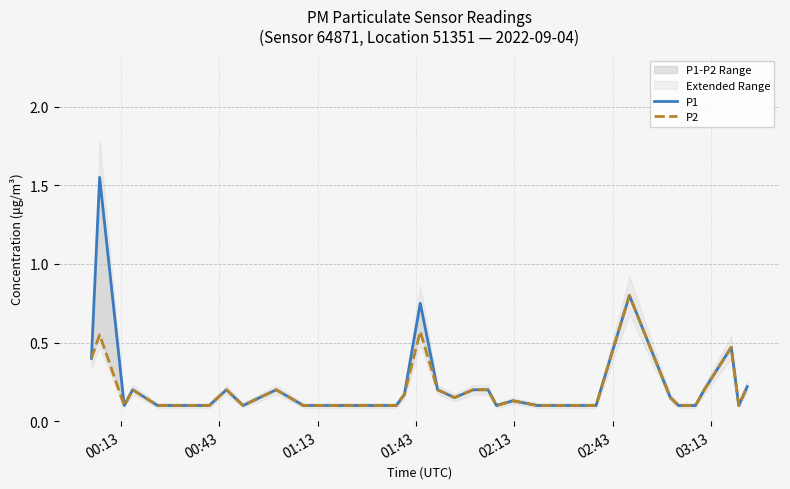

Reading left to right, transcribe all the data shown in this chart.

P1: 0.4	1.6	0.1	0.2	0.1	0.1	0.1	0.1	0.1	0.2	0.1	0.2	0.1	0.1	0.1	0.1	0.1	0.2	0.8	0.2	0.1	0.2	0.2	0.1	0.1	0.1	0.1	0.1	0.1	0.1	0.1	0.8	0.1	0.1	0.1	0.1	0.2	0.5	0.1	0.2
P2: 0.4	0.6	0.1	0.2	0.1	0.1	0.1	0.1	0.1	0.2	0.1	0.2	0.1	0.1	0.1	0.1	0.1	0.2	0.6	0.2	0.1	0.2	0.2	0.1	0.1	0.1	0.1	0.1	0.1	0.1	0.1	0.8	0.1	0.1	0.1	0.1	0.2	0.5	0.1	0.2